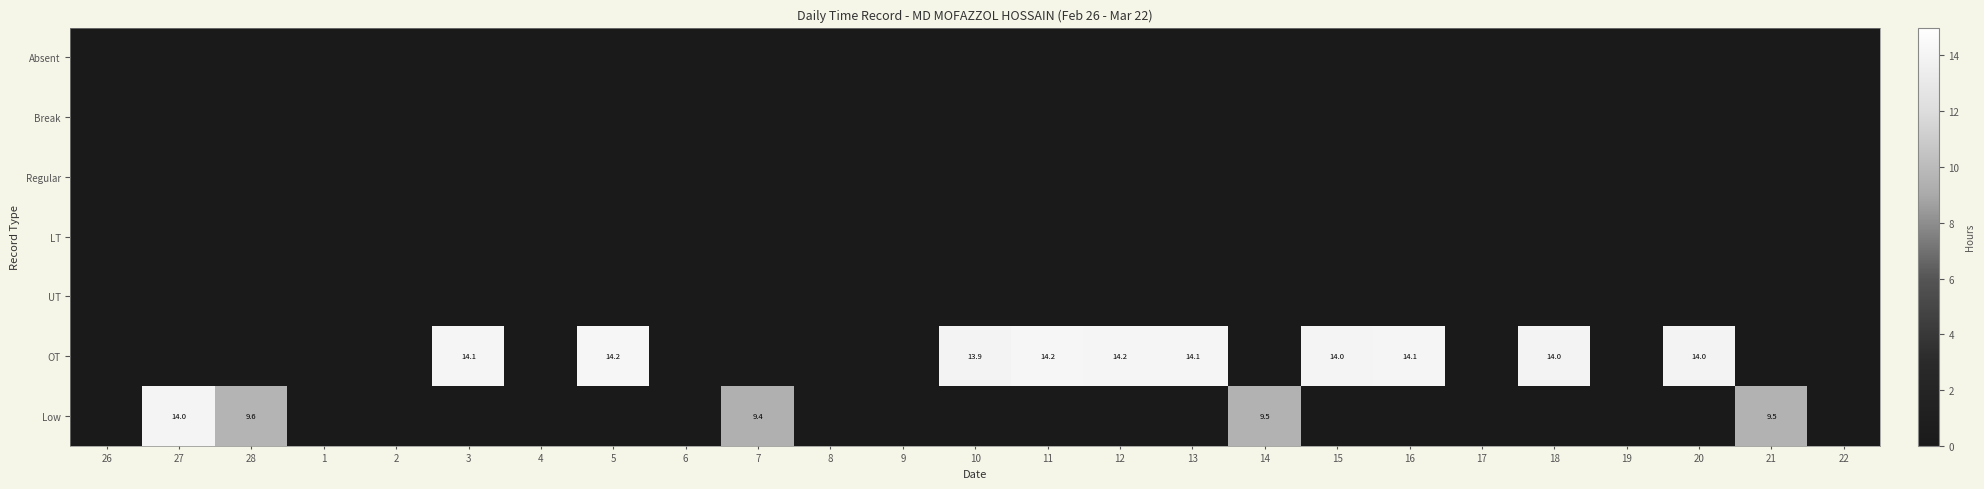

The value of Low at 14 is 13.1. True or false?

False